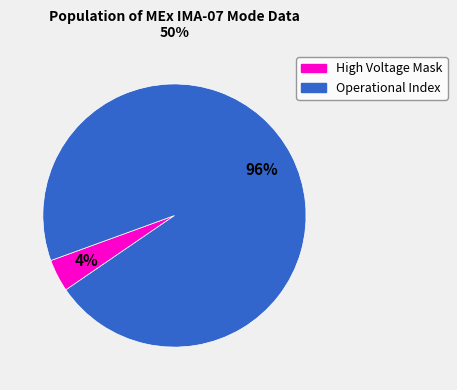

To the nearest percent, what is the average slice percentage?

50%